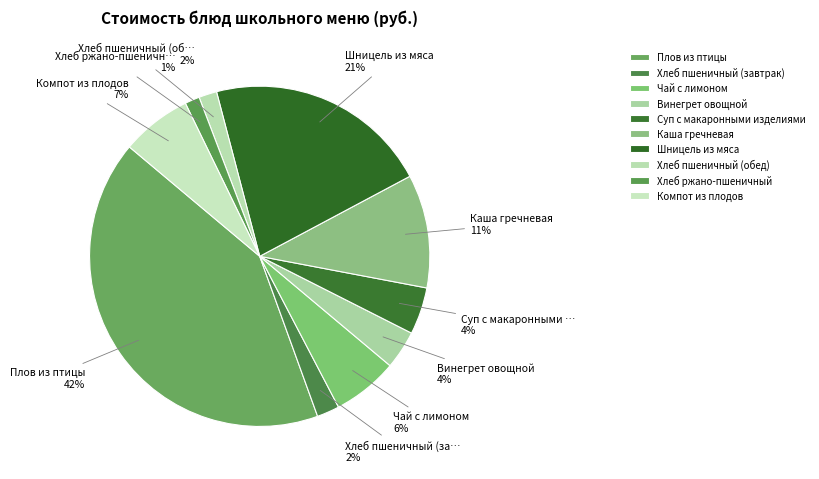

How many segments does this pie chart have?

10